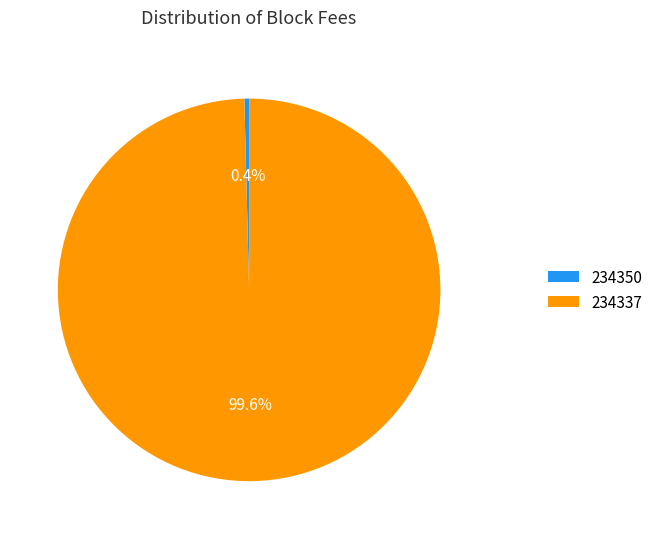

To the nearest percent, what percentage of the pie is 234337?

100%